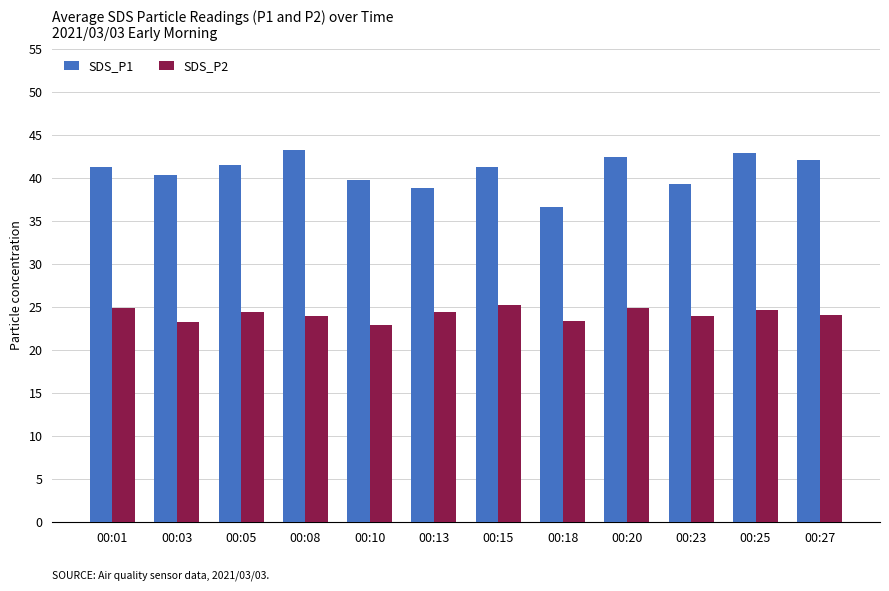

What is the value of the SDS_P1 bar at the 7th from the left?

41.3